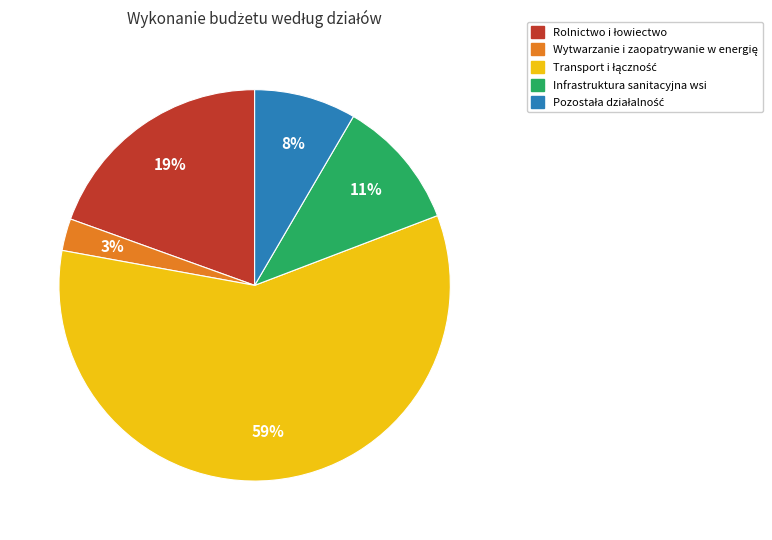

Count the number of slices in the pie.

5